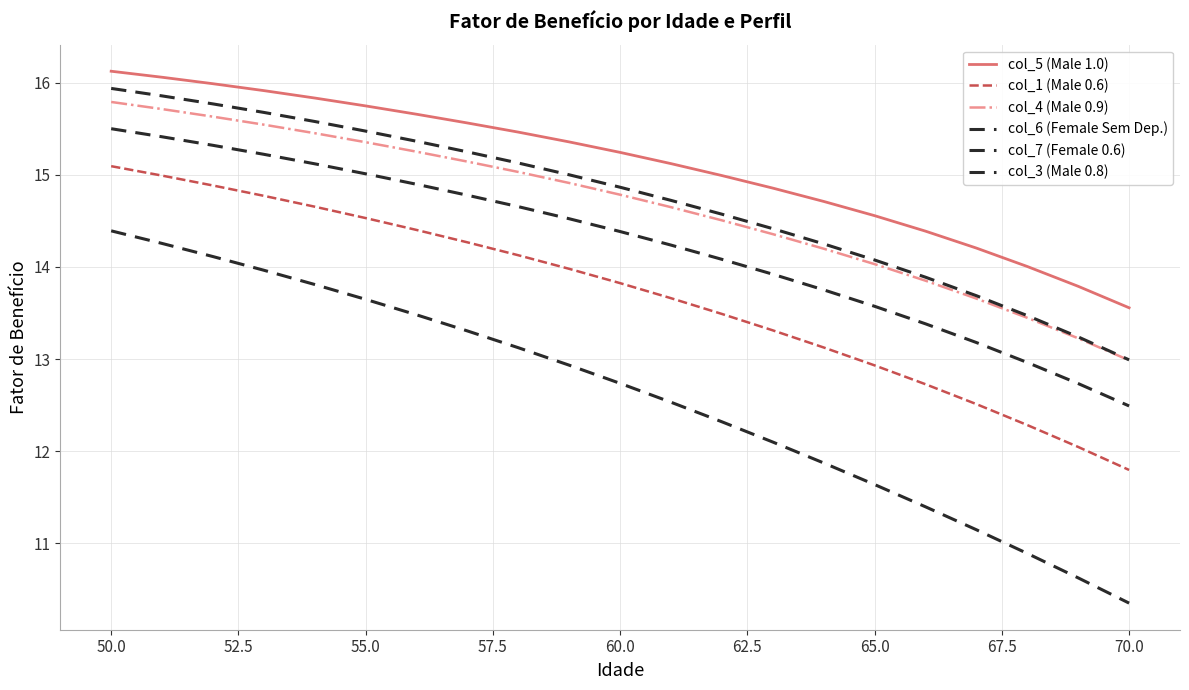

At which label is col_4 (Male 0.9) closest to 14?

65.0